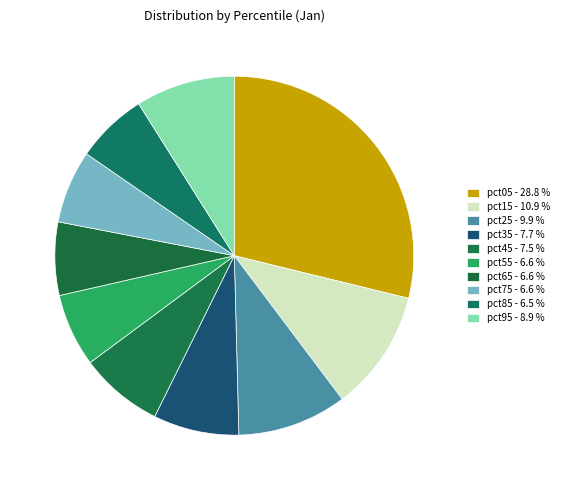

Is the sum of pct35 and pct85 greater than half?

No